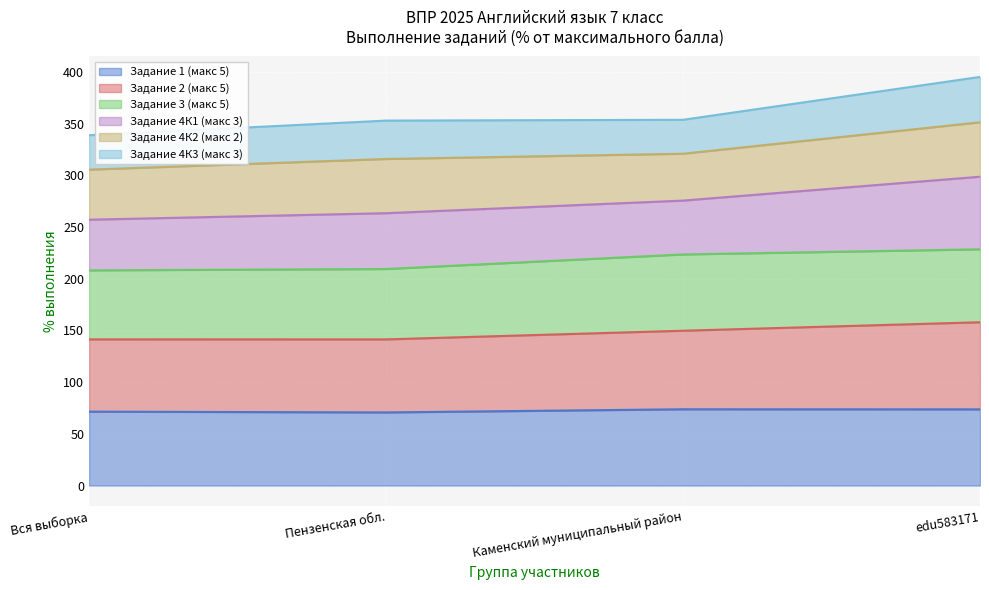

Does the chart display data point markers on the line(s)?

No